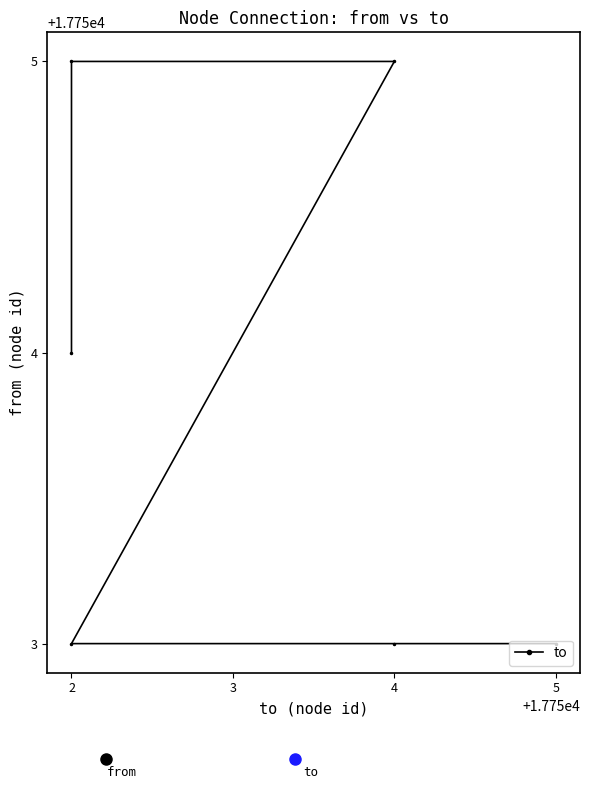

Reading left to right, transcribe all the data shown in this chart.

17754	17755	17755	17753	17753	17753